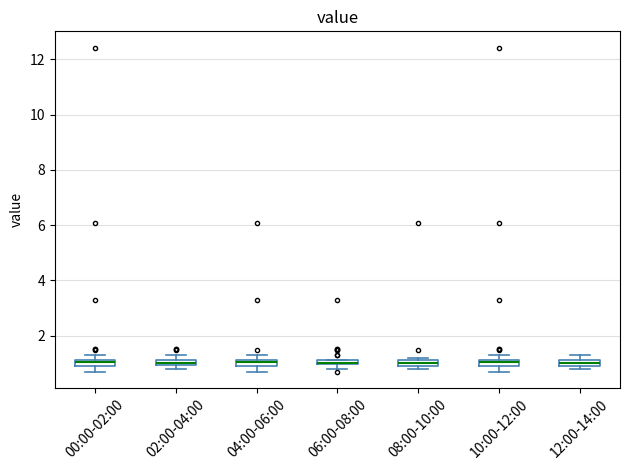

Where is the lower edge of the box for 12:00-14:00 on the y-axis? The values are not printed on the chart, so give them approximately, as read against the axis.

1.0